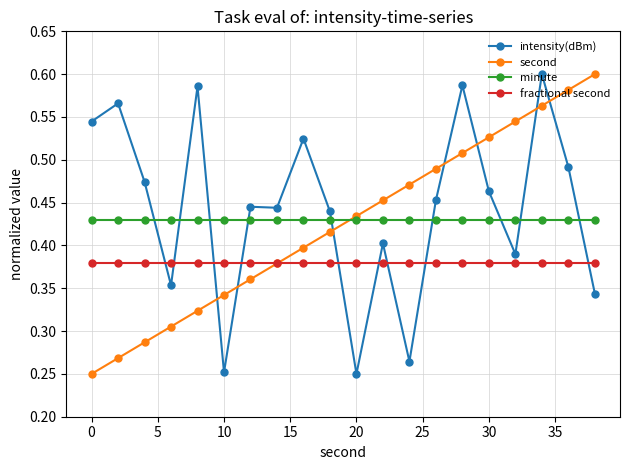

How many times do intensity(dBm) and minute cross each other?

9